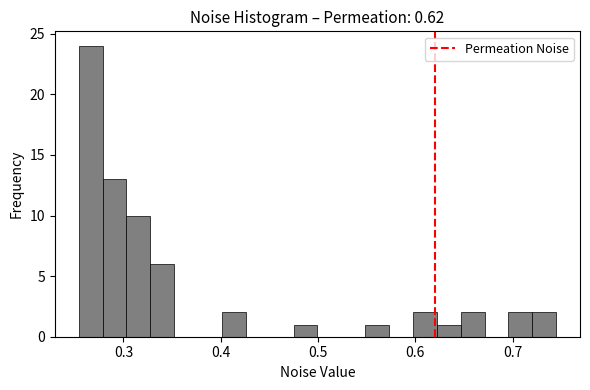

Read against the x-axis, roughly where is the centre of the tallest bar?

0.27